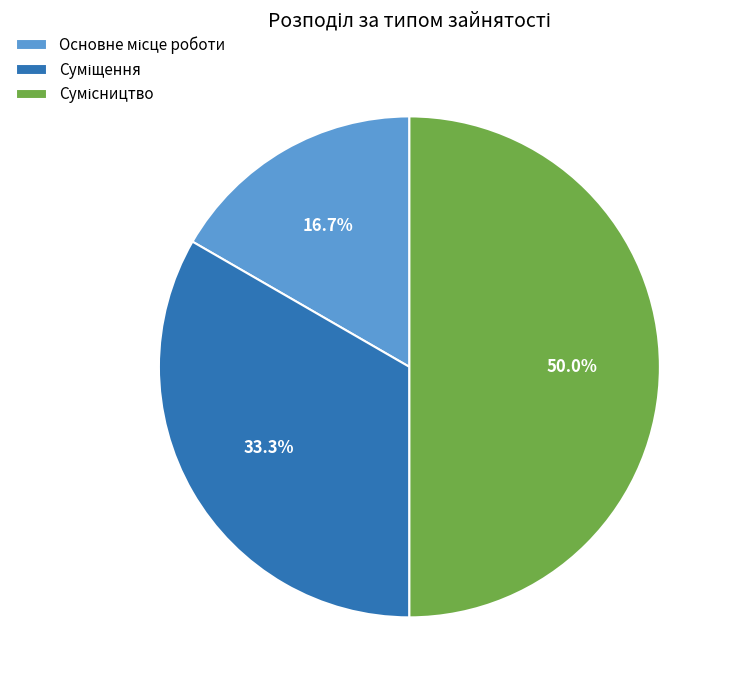

To the nearest percent, what portion does Суміщення represent?

33%